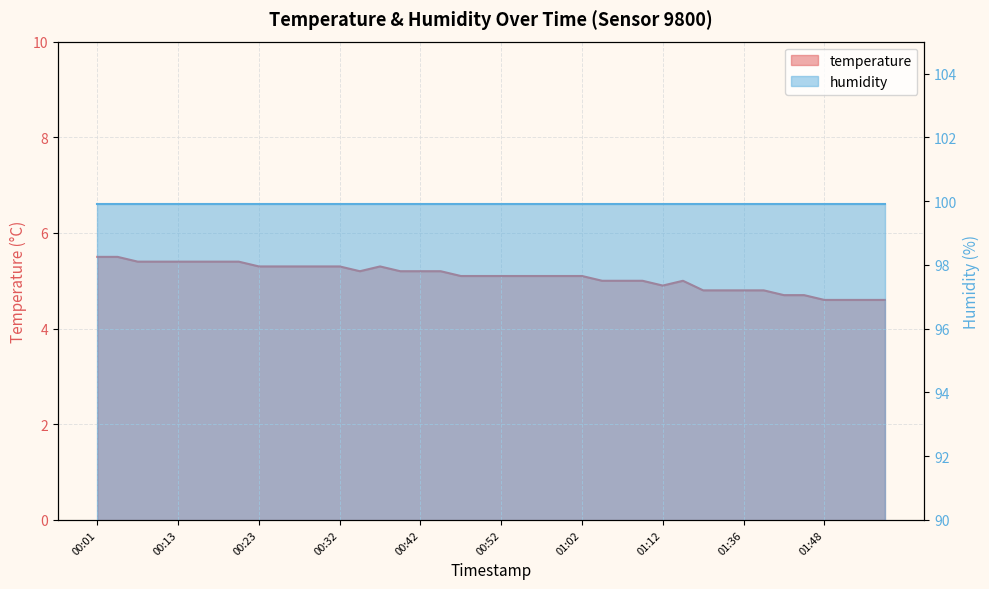

Which has a higher value, 00:35 or 01:33?

00:35